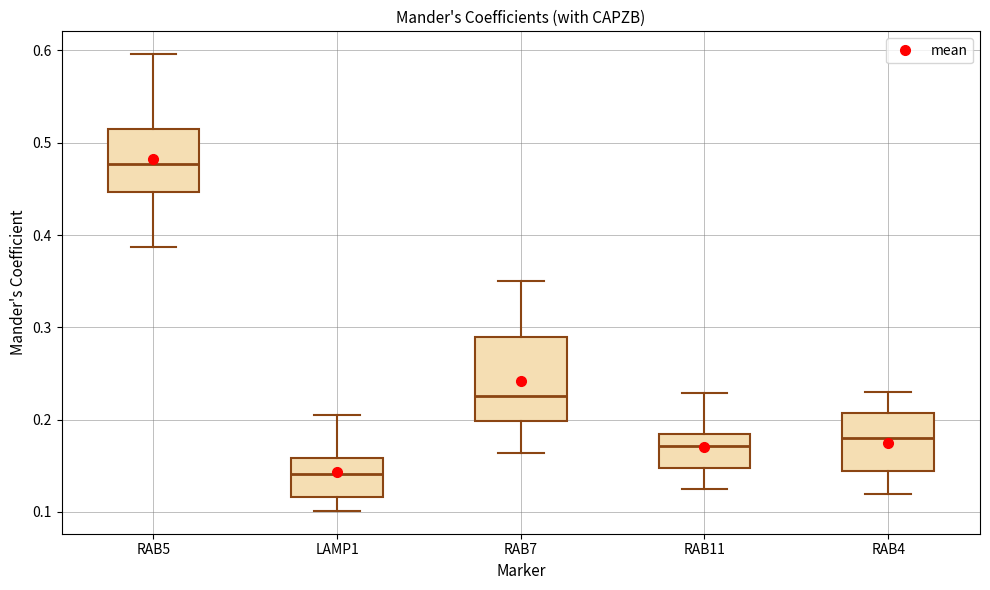

Comparing the boxes themselves (not the whiskers), which one is the tallest?

RAB7